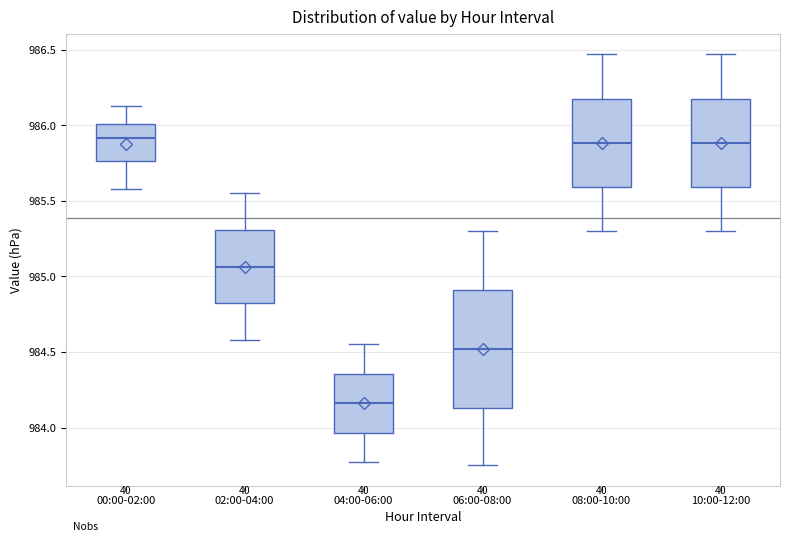

Which box has the lowest median line?

04:00-06:00